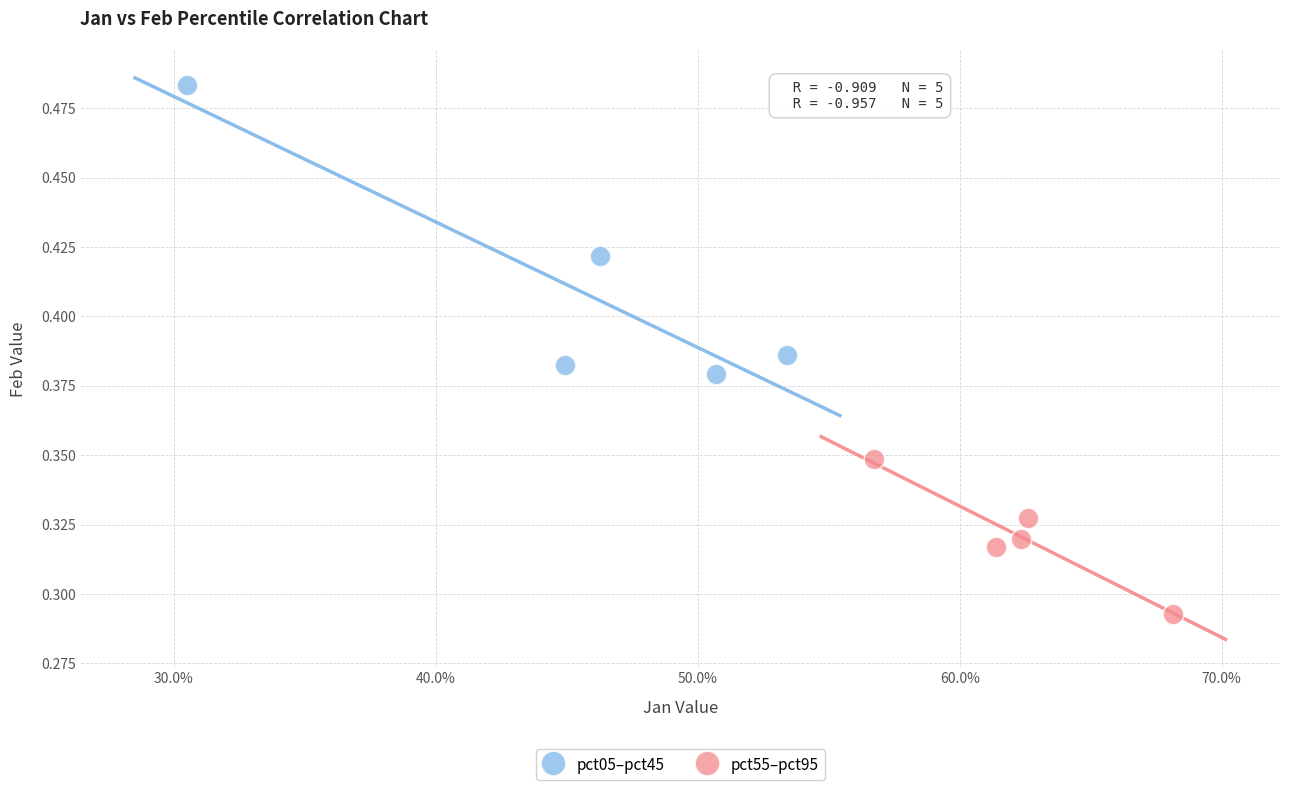

Which series contains the lowest Y value?

pct55–pct95